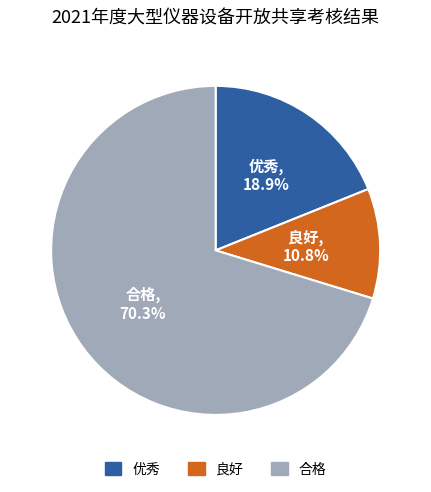

Is there a majority slice in this chart?

Yes